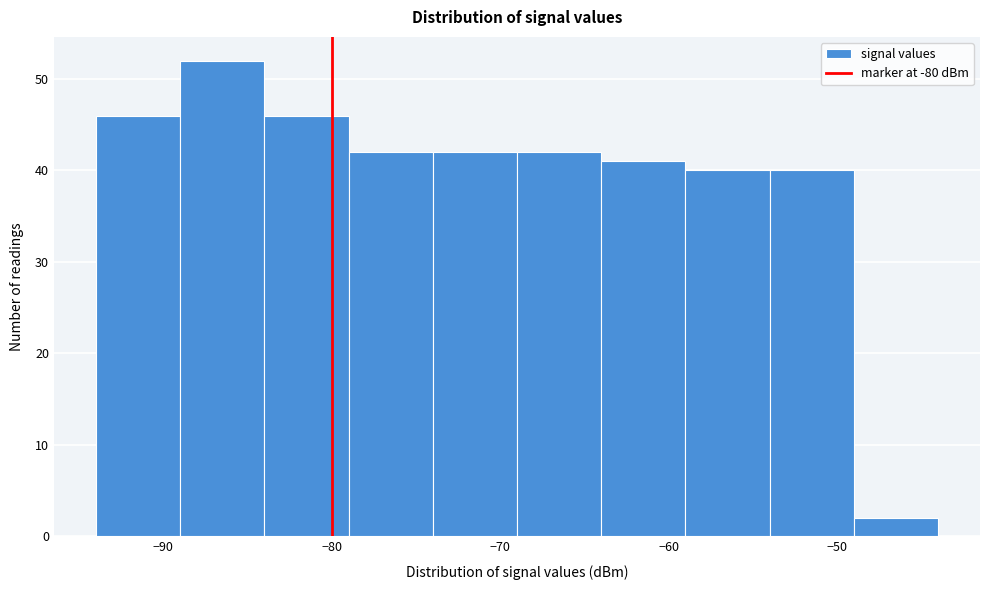

Reading left to right, transcribe this chart: for each bar, give the range it covers on the x-axis and its height. The values are not printed on the chart, so give them approximately, as read against the axis.

-94 to -89: 46
-89 to -84: 52
-84 to -79: 46
-79 to -74: 42
-74 to -69: 42
-69 to -64: 42
-64 to -59: 41
-59 to -54: 40
-54 to -49: 40
-49 to -44: 2